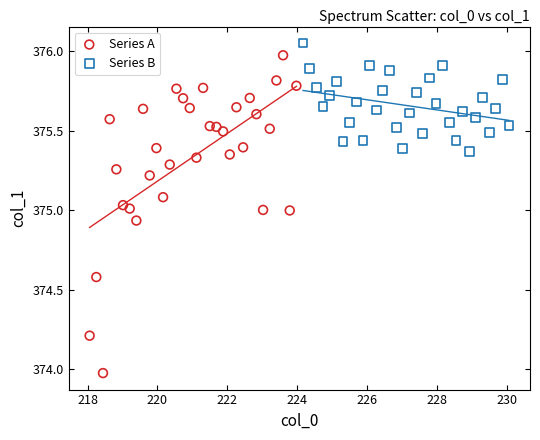

Which series has the largest Y range (max minus min)?

Series A